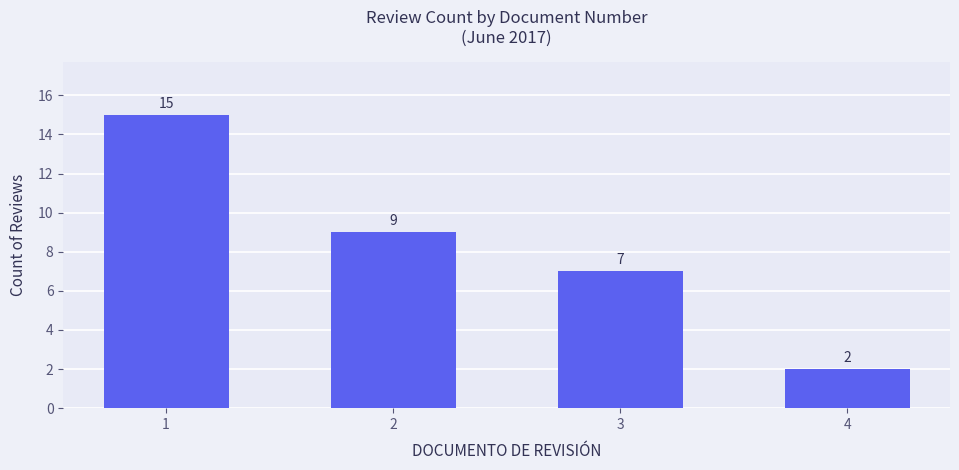

Which label corresponds to the smallest value in the chart?

4